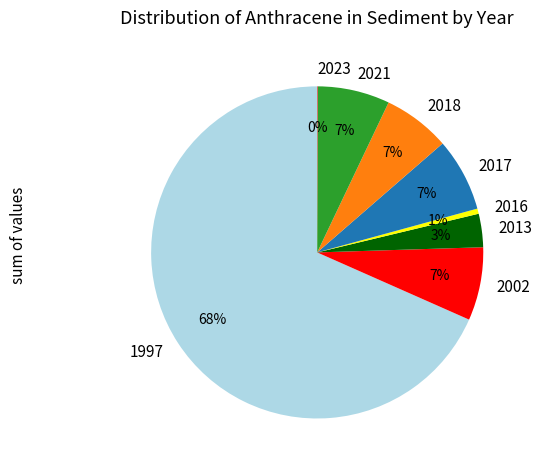

Which has a higher value, 1997 or 2017?

1997